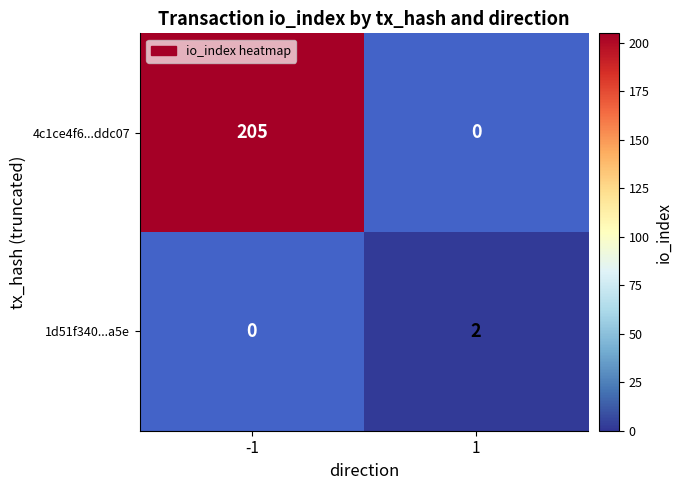

The 1d51f340...a5e series shows 3 at 1. True or false?

False